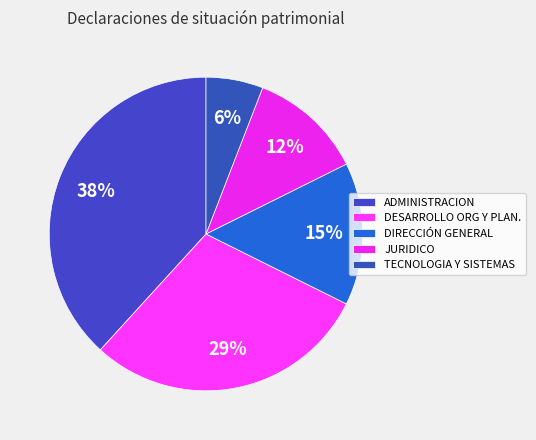

Does ADMINISTRACION account for over 50% of the chart?

No